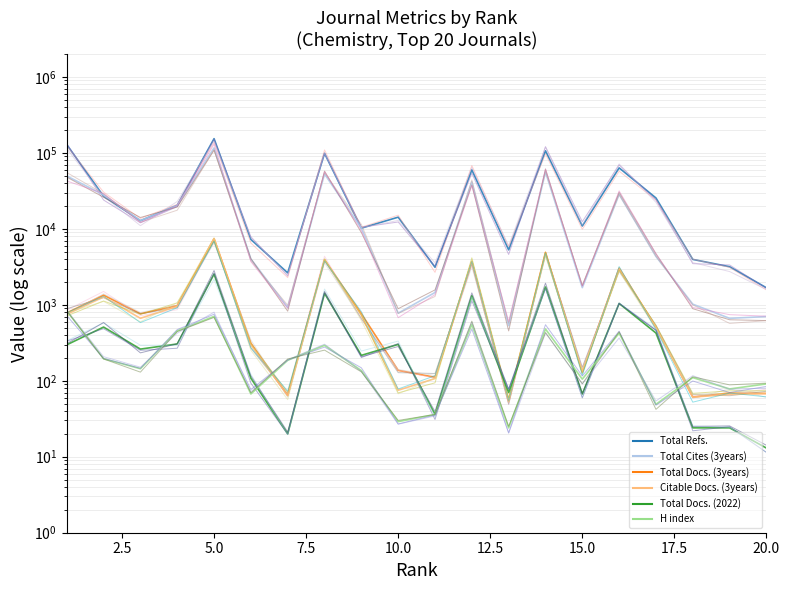

True or false: H index and Total Cites (3years) cross at least once.

False